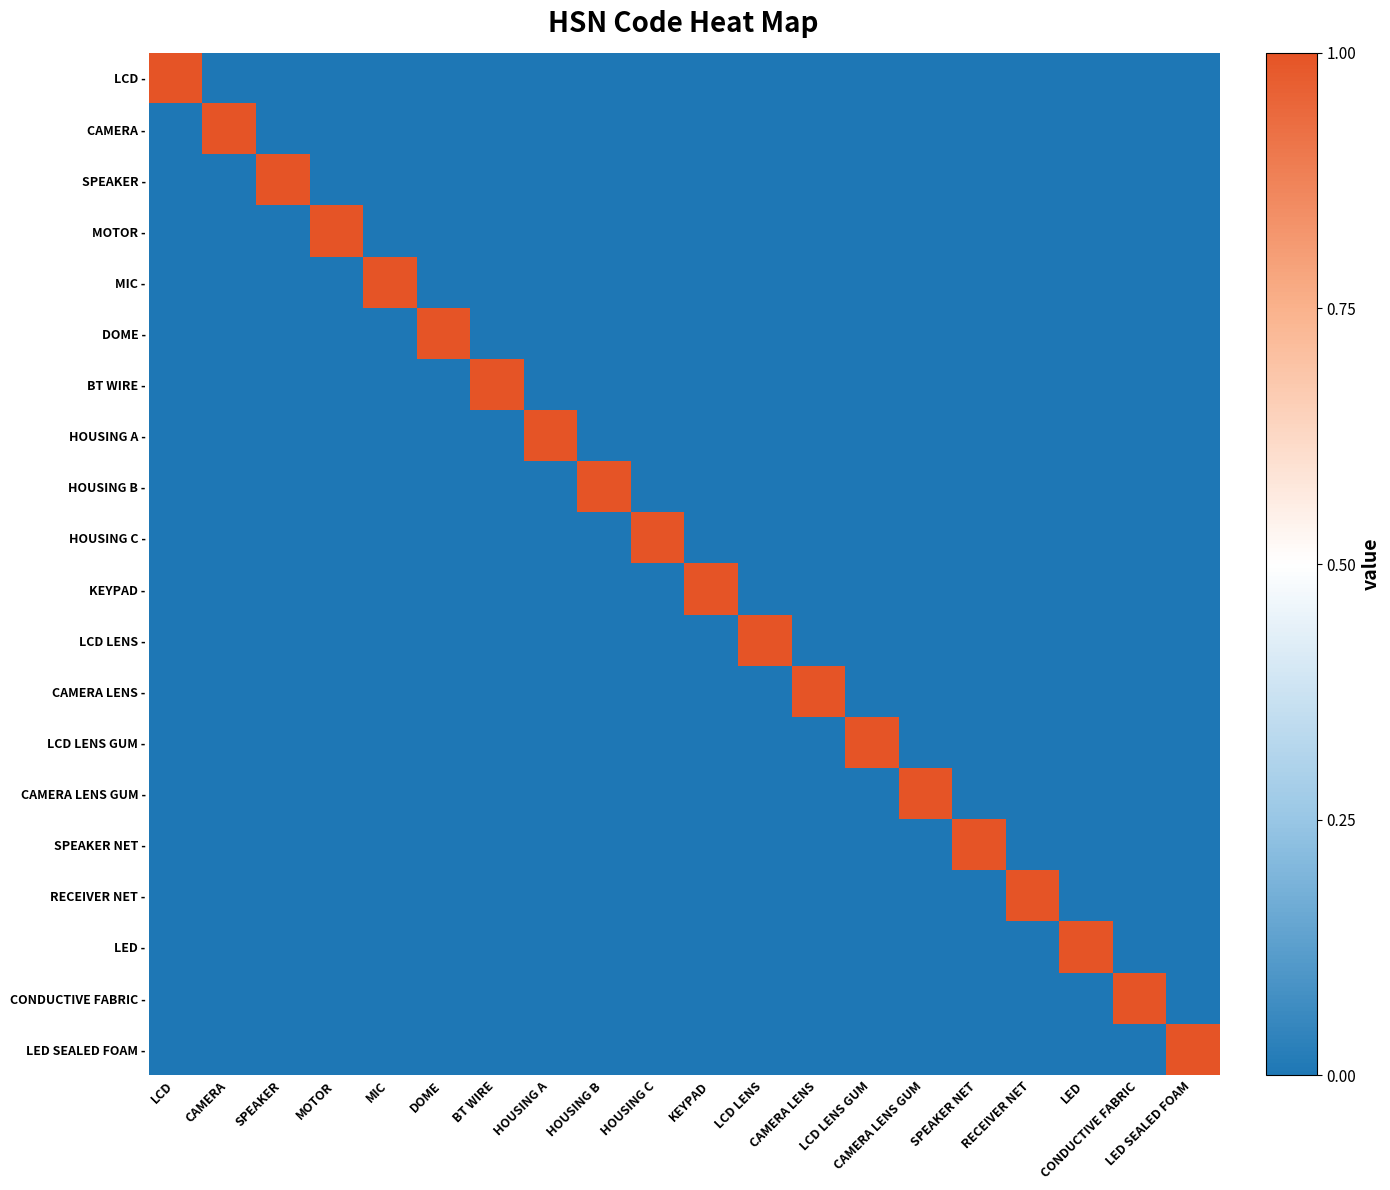

At how many categories does at least one series exceed 0?

20